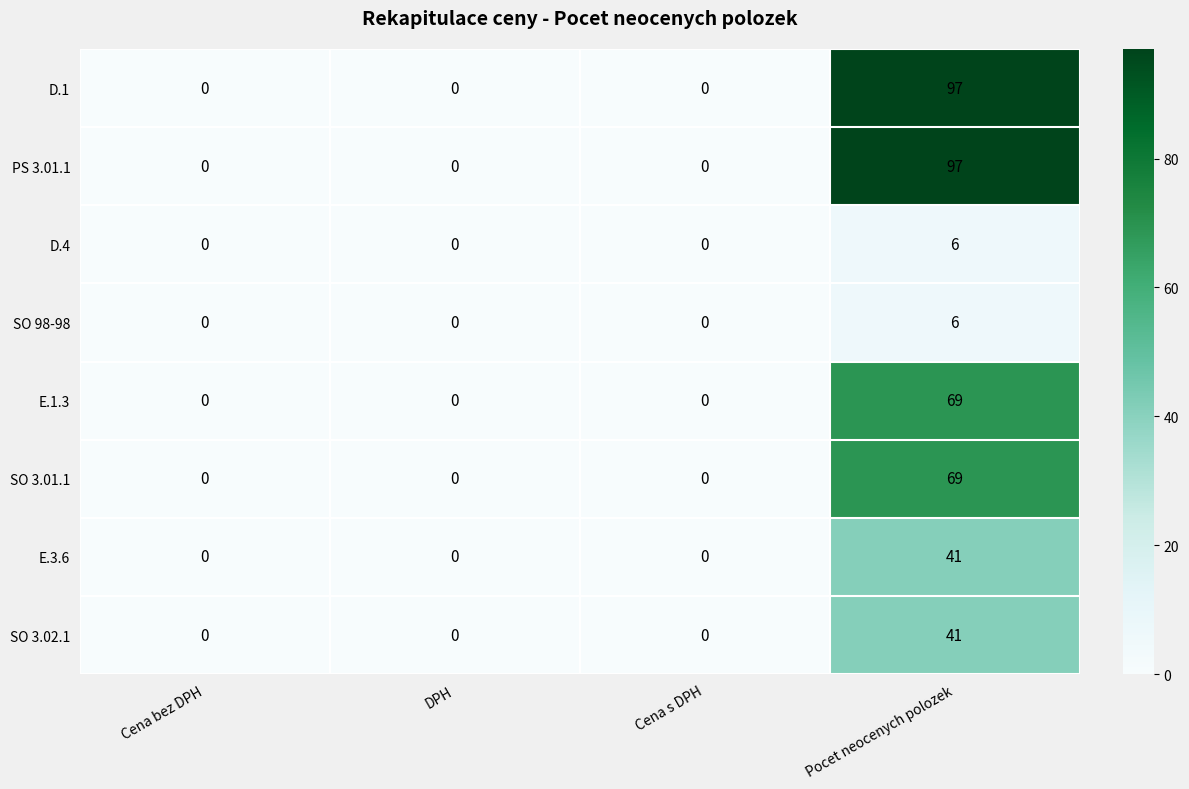

At how many categories does at least one series exceed 12?

1